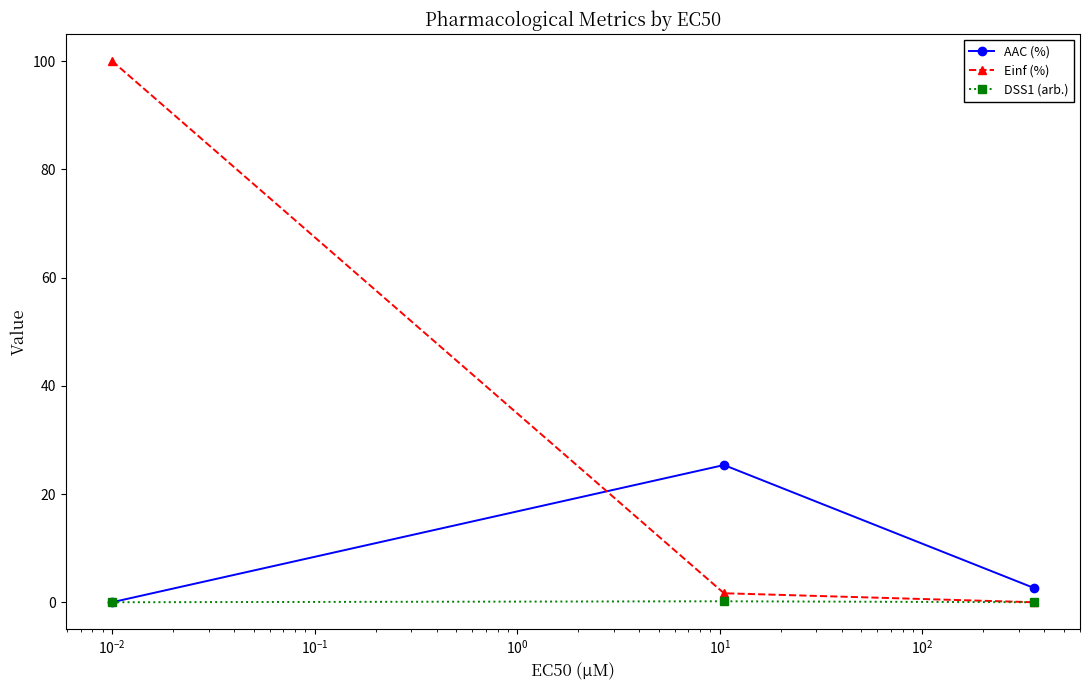

List the series in order of their overall mean, highest first.

Einf (%), AAC (%), DSS1 (arb.)